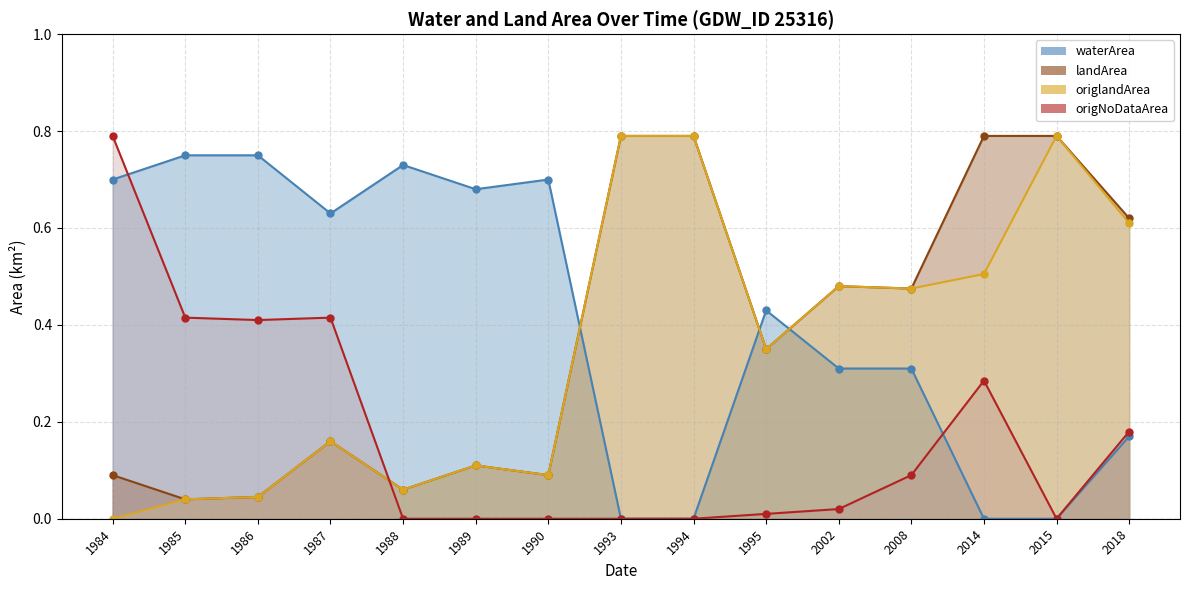

The value of landArea at 1995 is 0.1. True or false?

False